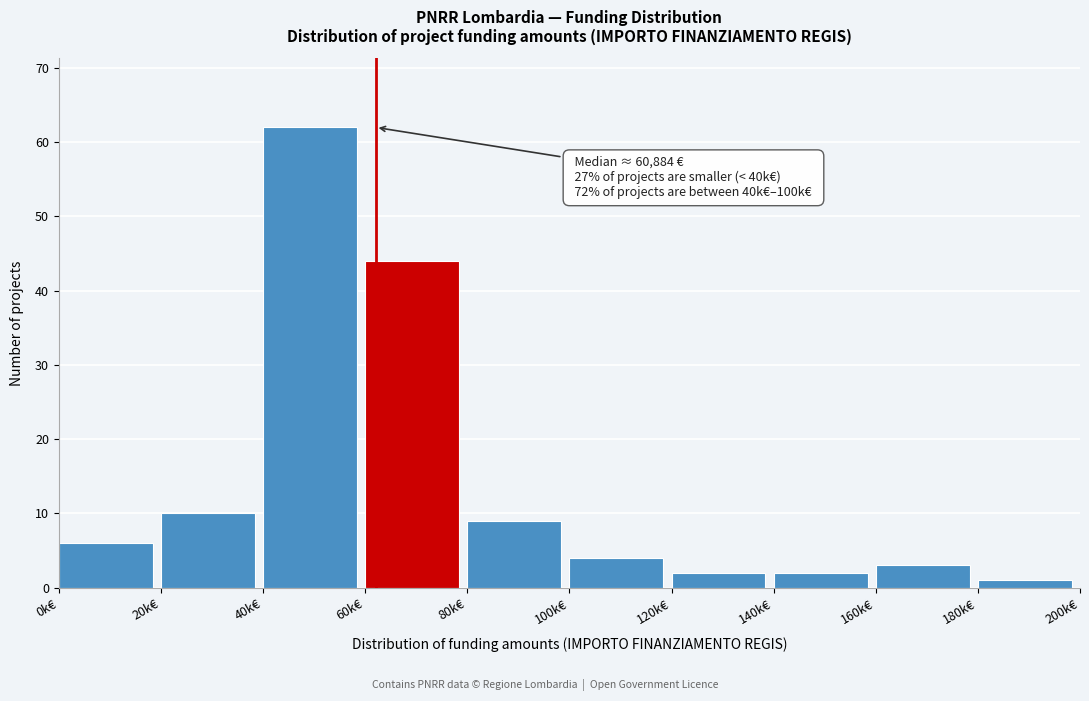

Reading left to right, list all the values displayed in this chart.

6	10	62	44	9	4	2	2	3	1